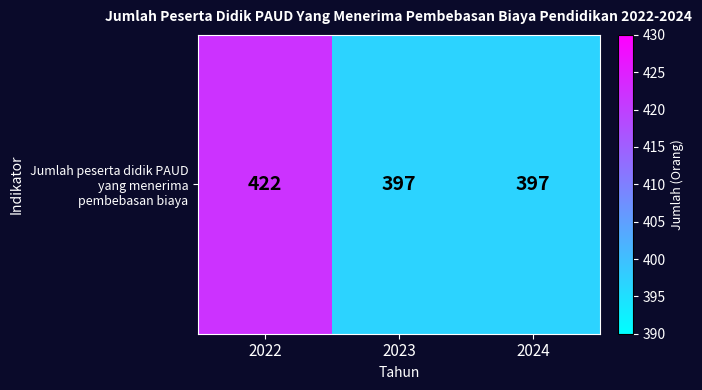

Rank the categories by value from highest to lowest.

2022, 2023, 2024